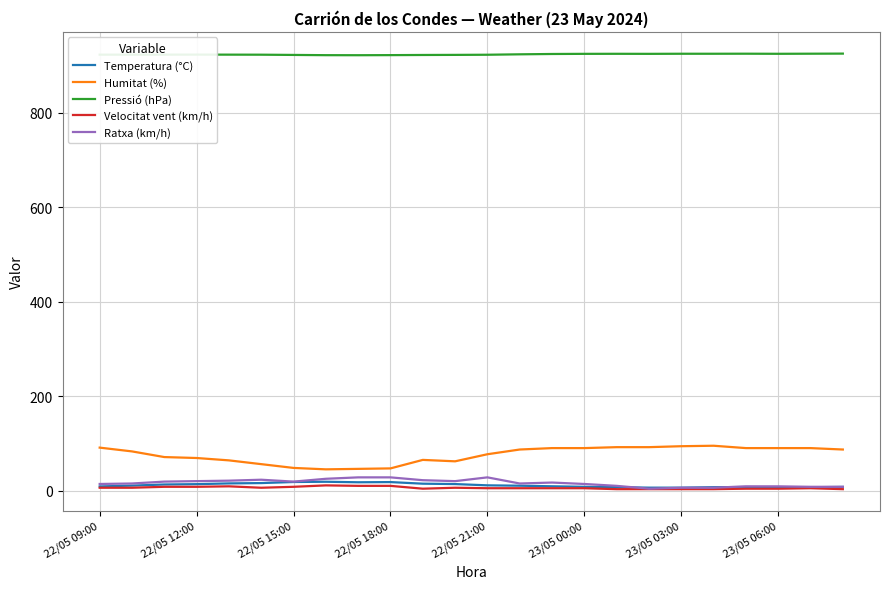

Which series has the widest spread of values?

Humitat (%)